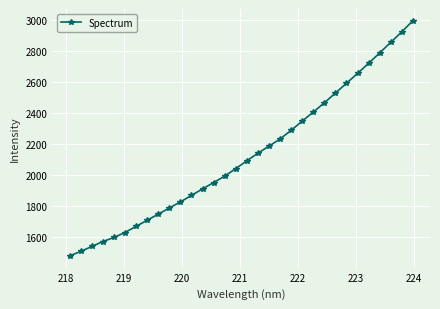

How many distinct data groups are displayed?

1